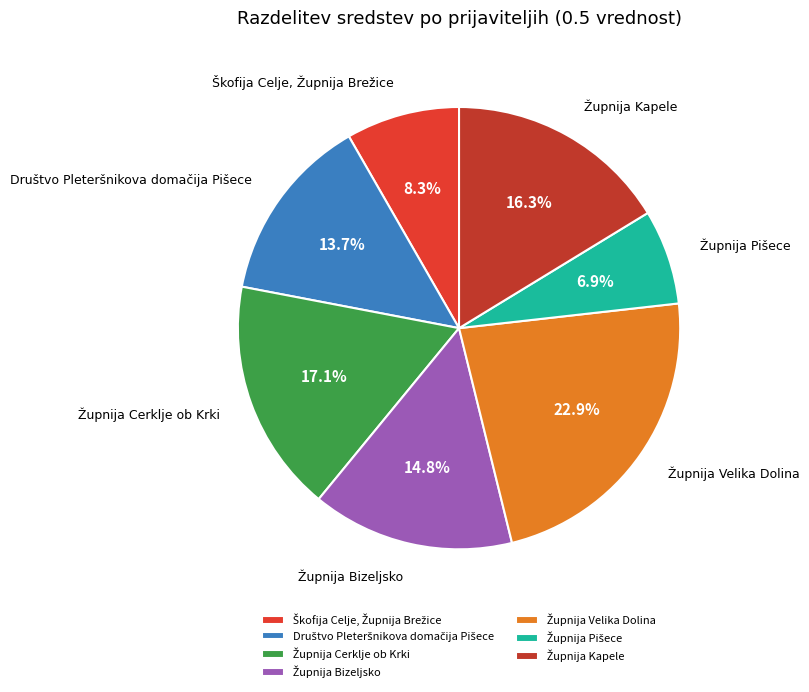

Is there a majority slice in this chart?

No